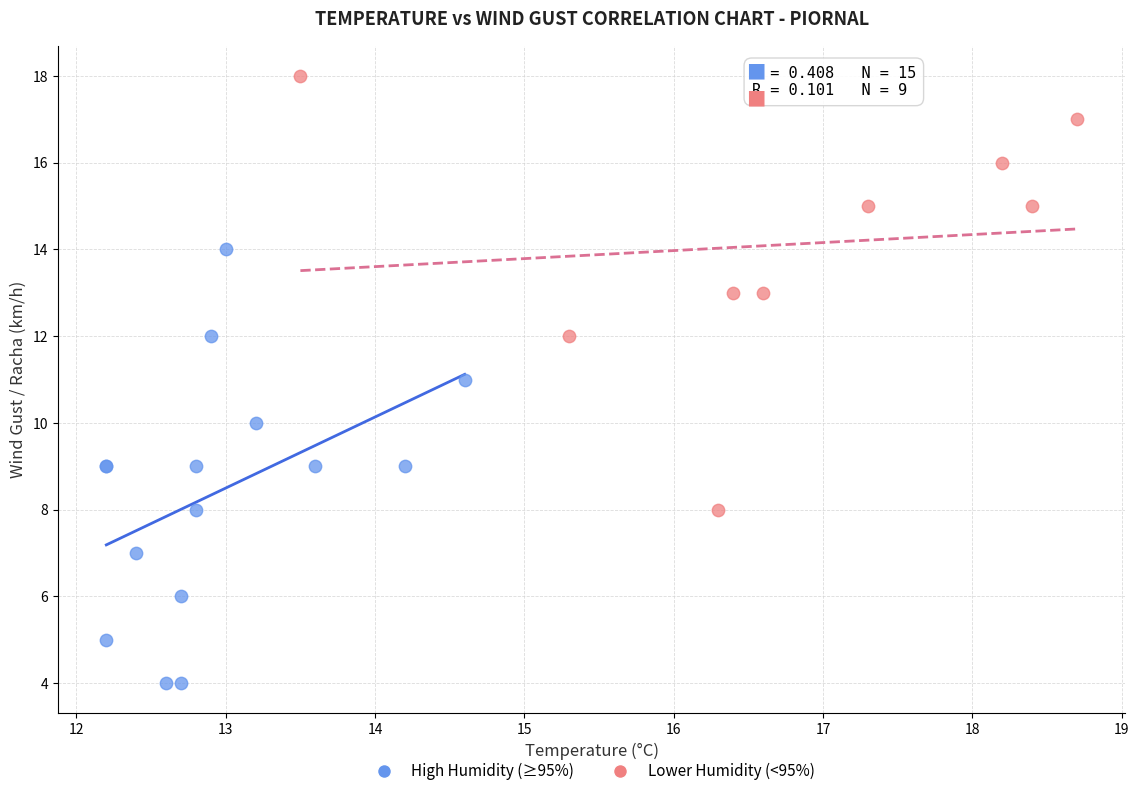

Which series reaches the maximum Y coordinate?

Lower Humidity (<95%)